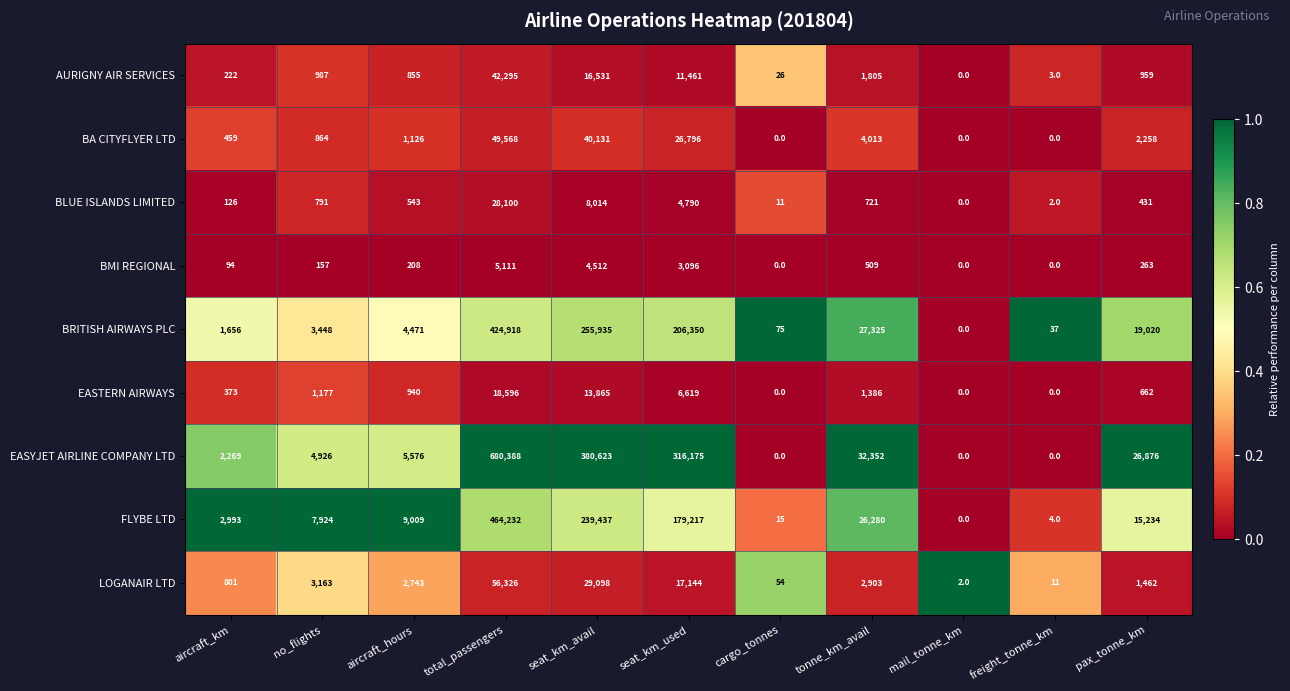

What is the spread (max minus min) of values at pax_tonne_km?

26613